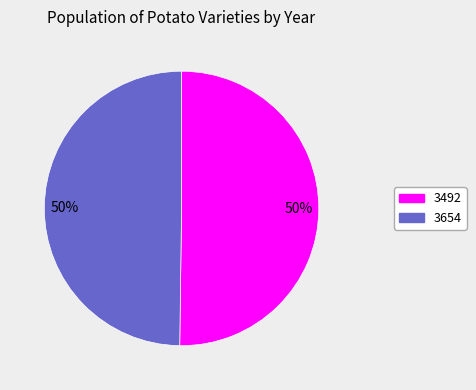

To the nearest percent, what is the average slice percentage?

50%